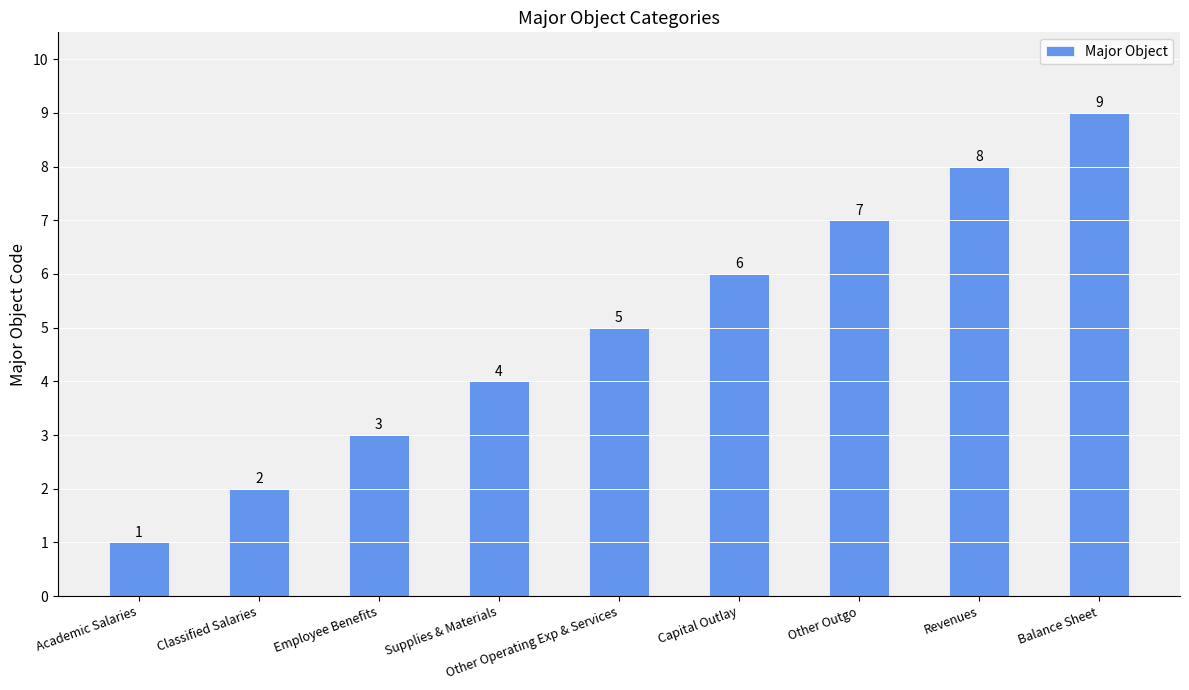

True or false: the data shows 4 at Supplies & Materials.

True